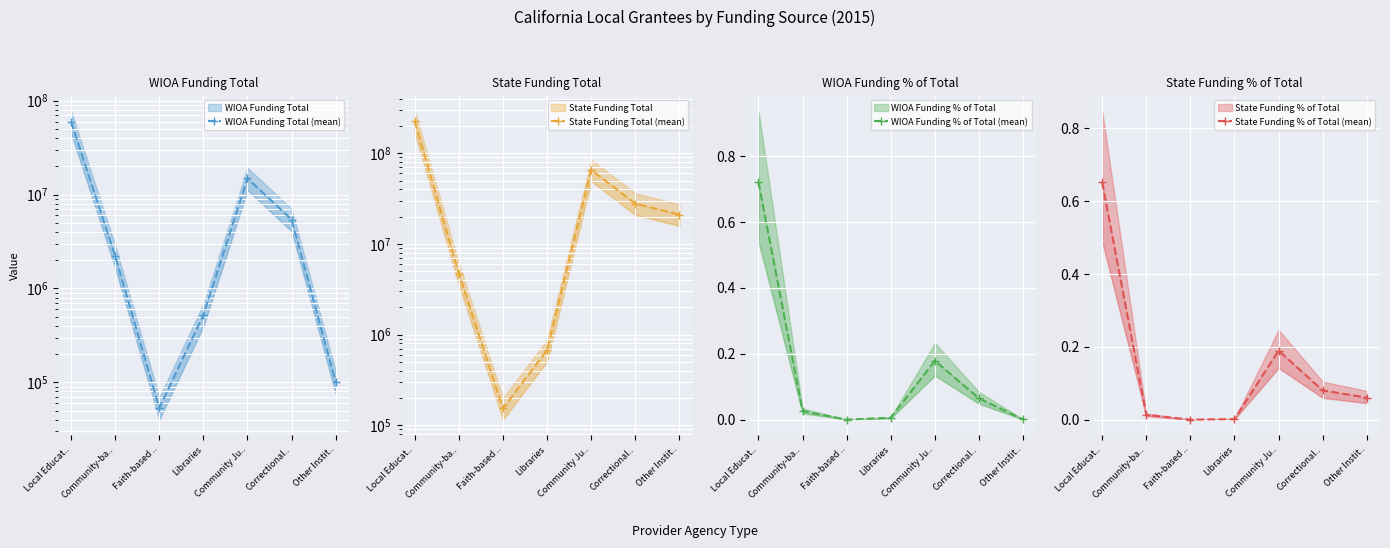

Count the number of data series in this chart.

4